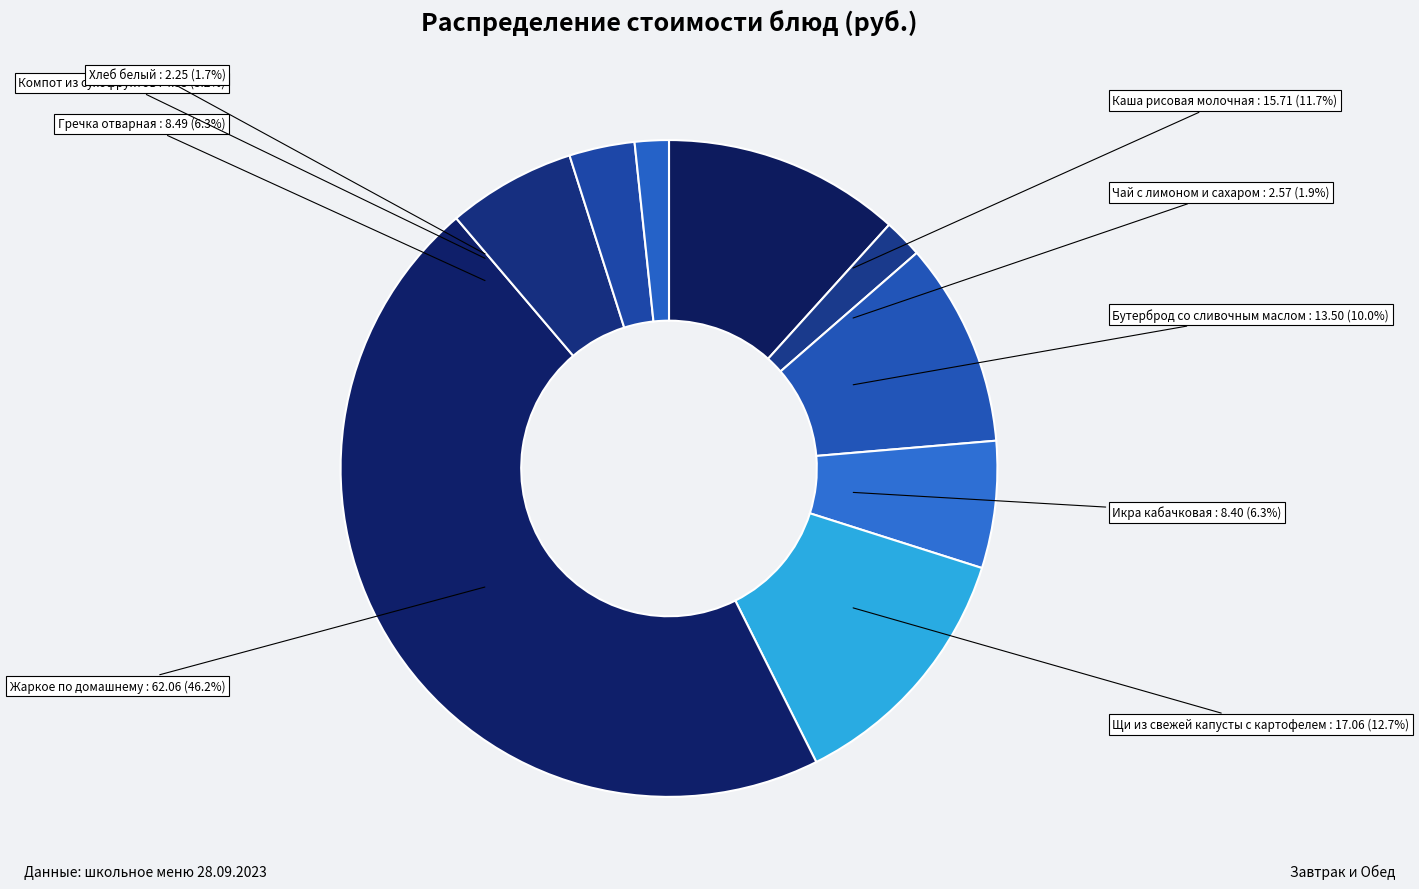

What is the change in value from Чай с лимоном и сахаром to Икра кабачковая?

+5.8